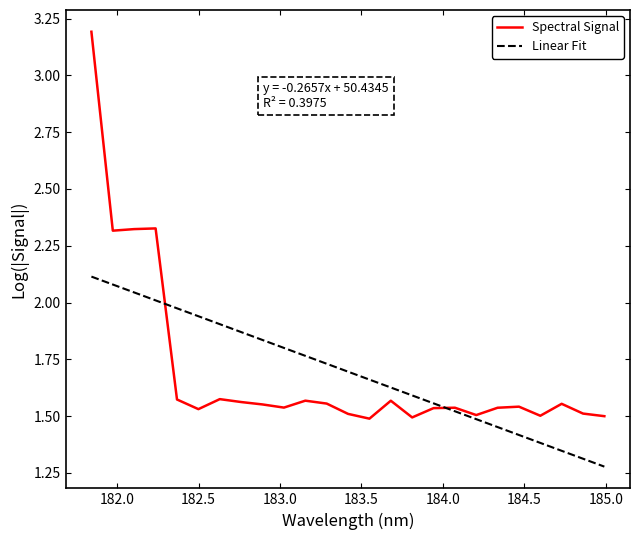

What is the maximum value shown in the chart?

3.2